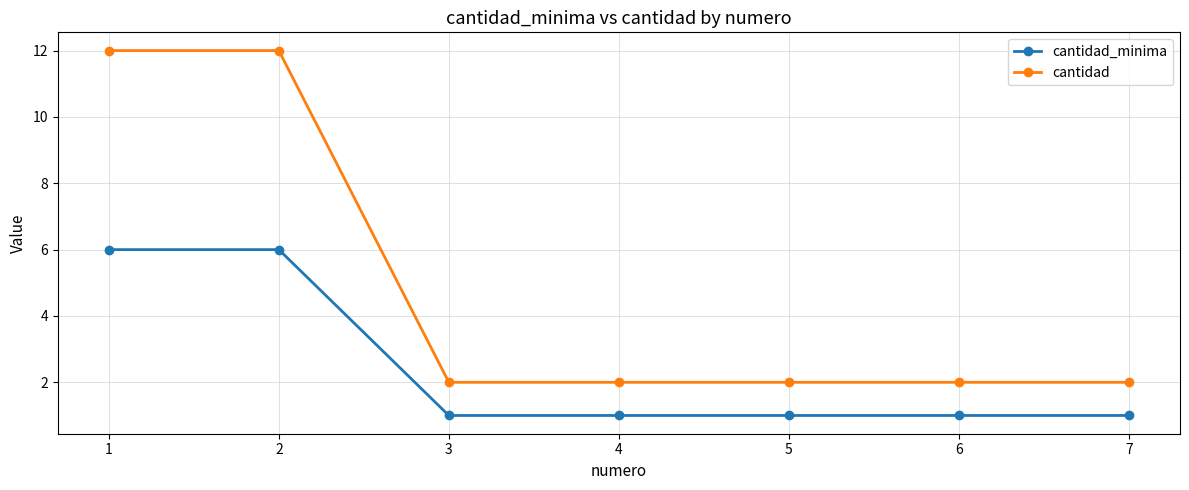

Is this an area chart (filled region under the line)?

No